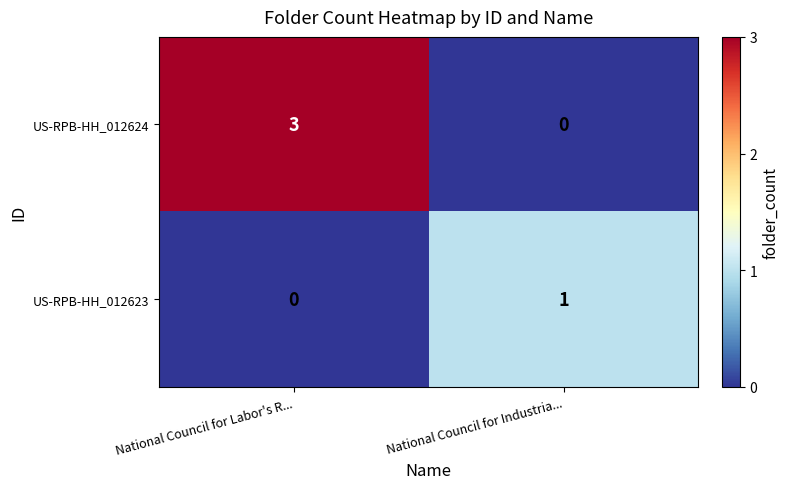

List the series in order of their peak value, highest first.

row_0, row_1